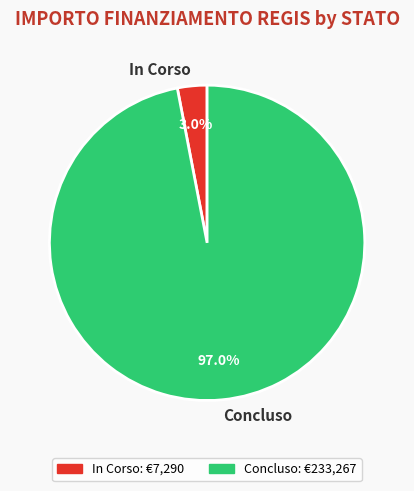

Count the number of slices in the pie.

2